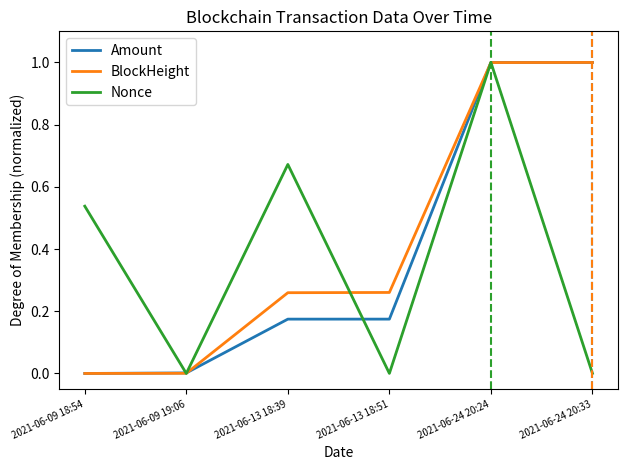

Which series changed the most between 2021-06-09 19:06 and 2021-06-13 18:39?

Nonce